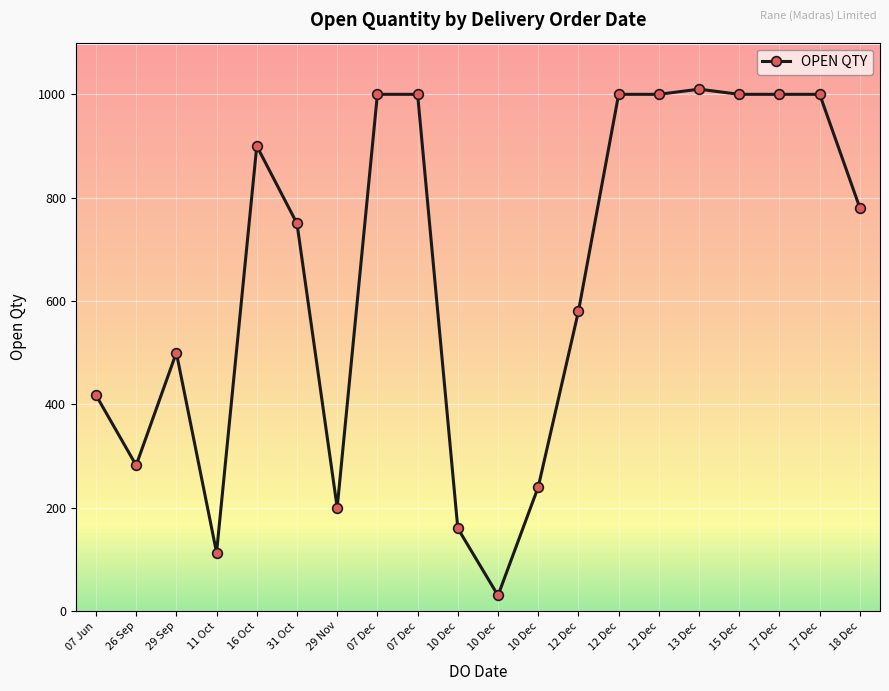

Which category has the highest value across all series?

13 Dec